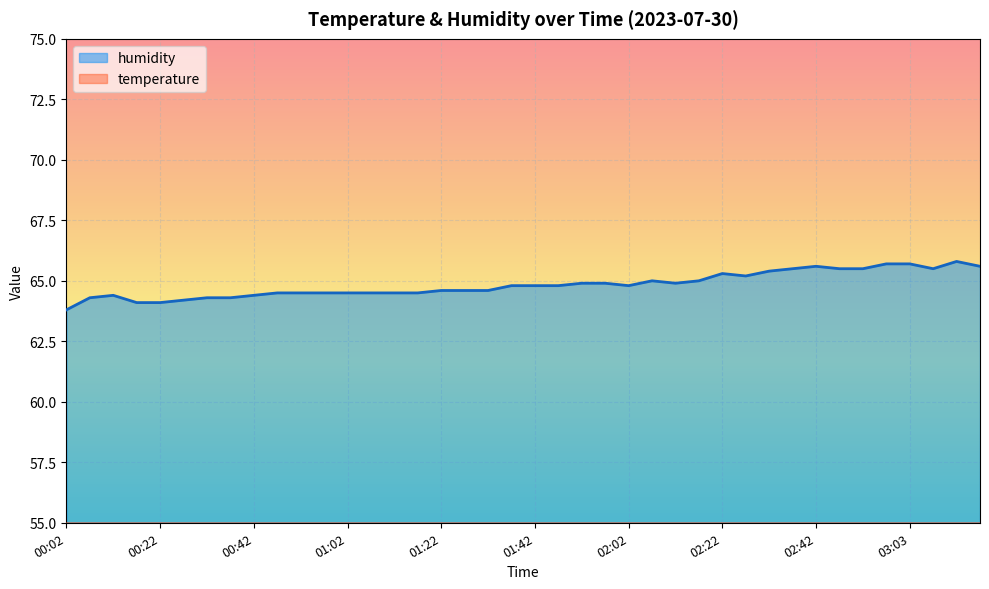

Is the value of humidity at 01:32 greater than the value of temperature at 00:07?

Yes